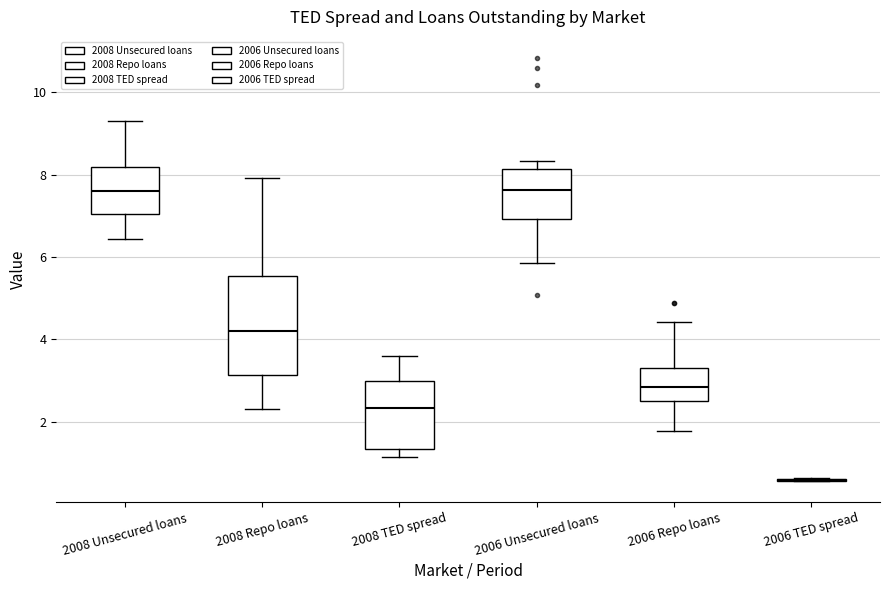

Reading left to right, read every box against the y-axis: the position of its median line, the range the box covers, and the ends of its whiskers. The values are not printed on the chart, so give them approximately, as read against the axis.

2008 Unsecured loans: median 7.6, box 7.0 to 8.2, whiskers 6.4 to 9.2
2008 Repo loans: median 4.2, box 3.2 to 5.6, whiskers 2.4 to 8.0
2008 TED spread: median 2.4, box 1.4 to 3.0, whiskers 1.2 to 3.6
2006 Unsecured loans: median 7.6, box 7.0 to 8.2, whiskers 5.8 to 8.4
2006 Repo loans: median 2.8, box 2.4 to 3.4, whiskers 1.8 to 4.4
2006 TED spread: box collapsed to a line at 0.6, whiskers 0.6 to 0.6